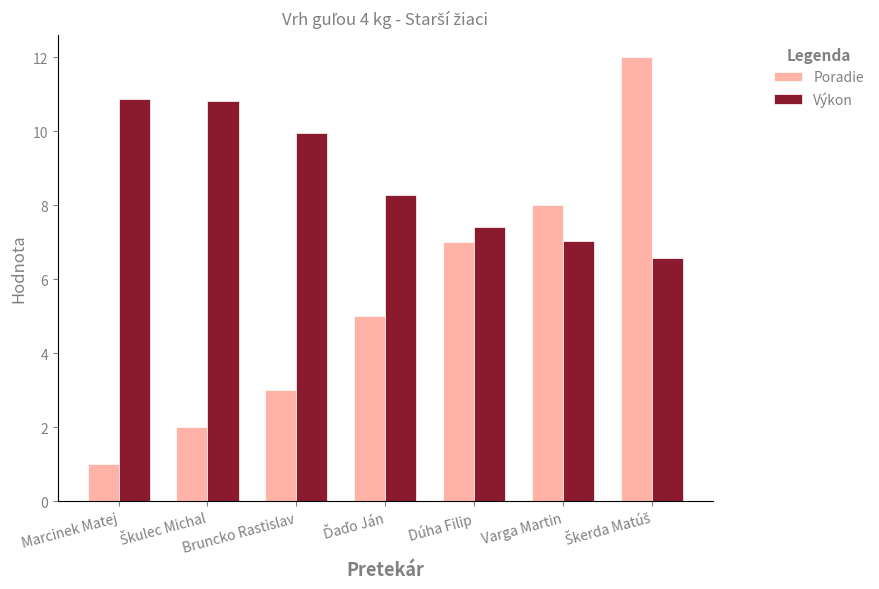

Read the Výkon value at Bruncko Rastislav.

10.0